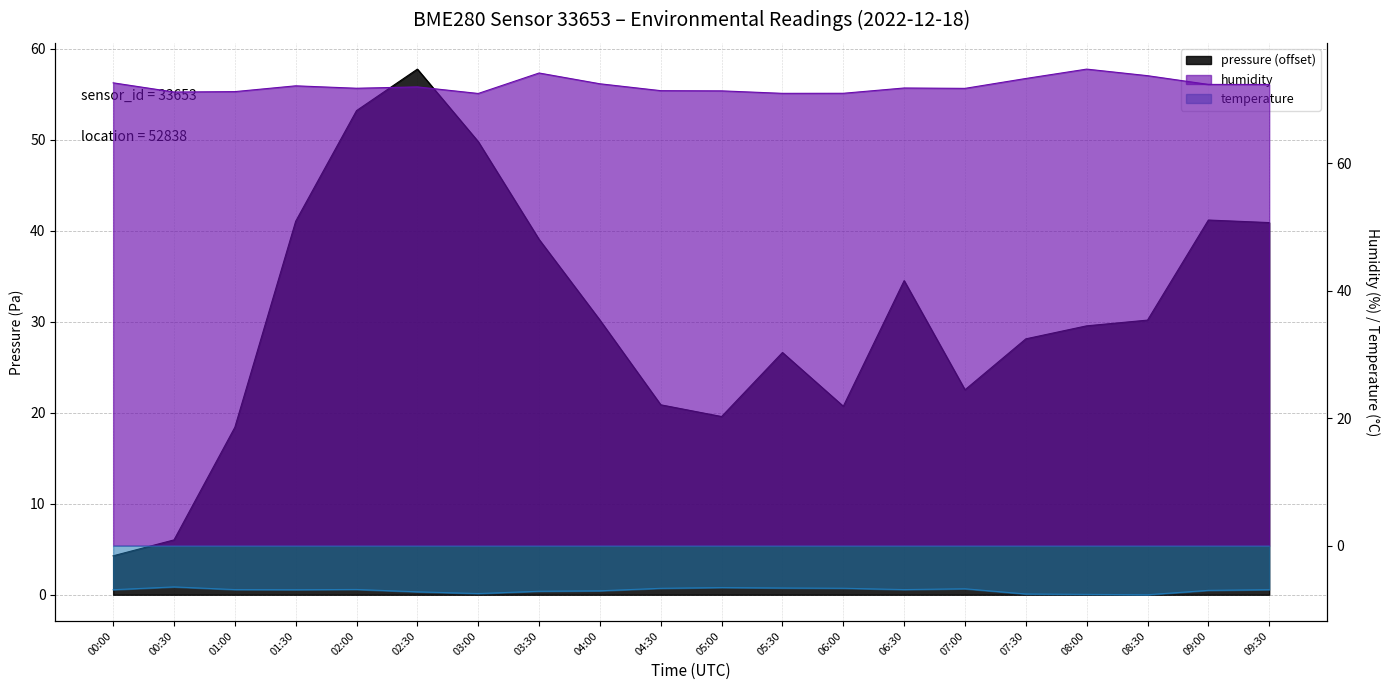

What is the difference between the pressure values at 03:30 and 02:30?

18.7